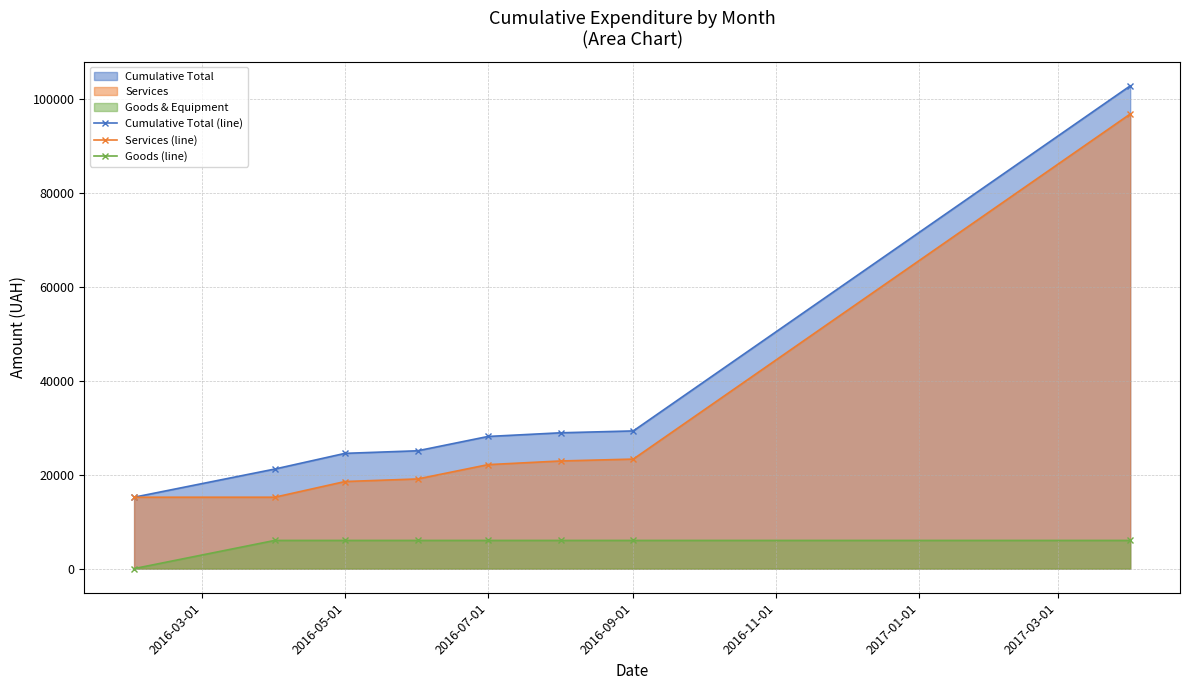

Reading left to right, transcribe all the data shown in this chart.

Cumulative Total (line): 15203.5	21203.5	24546.3	25094.9	28142.5	28924.0	29324.0	102814.0
Services (line): 15203.5	15203.5	18546.3	19094.9	22142.5	22924.0	23324.0	96814.0
Goods (line): 0.0	6000.0	6000.0	6000.0	6000.0	6000.0	6000.0	6000.0